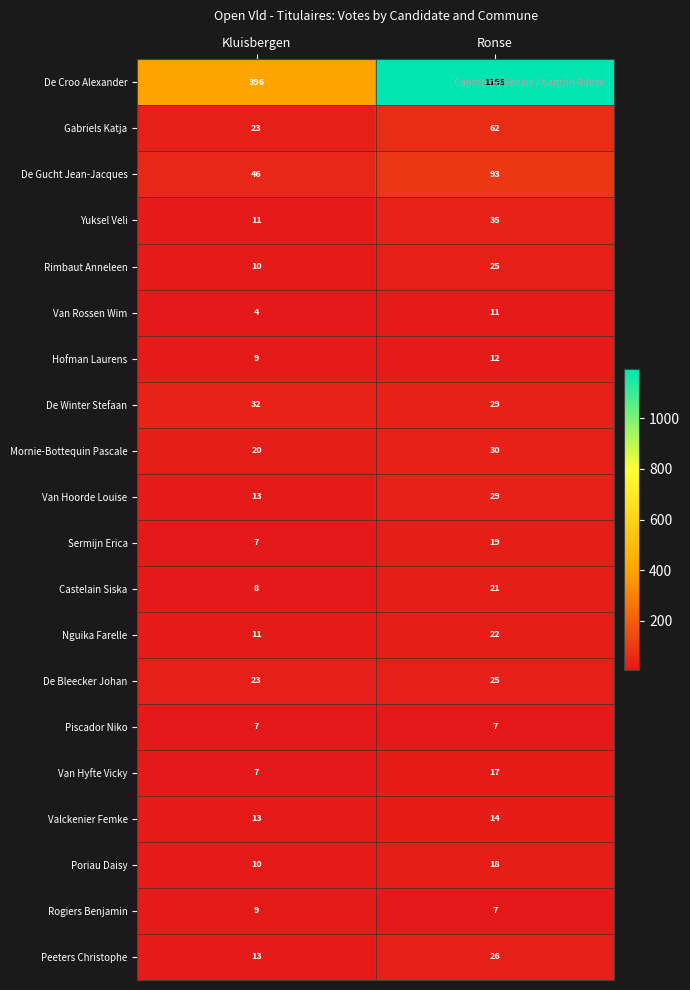

What is the spread (max minus min) of values at Ronse?

1188